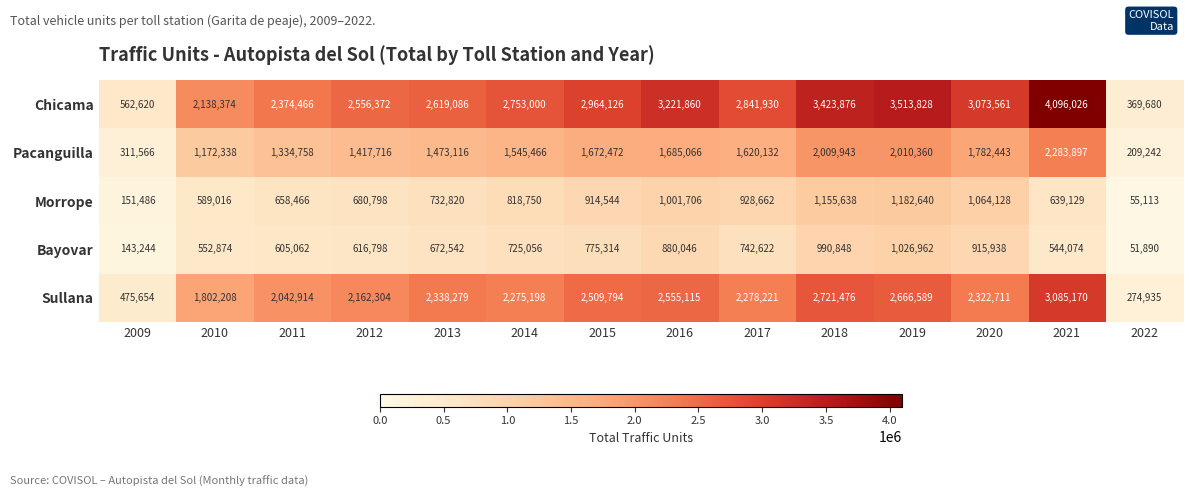

How many distinct data groups are displayed?

5